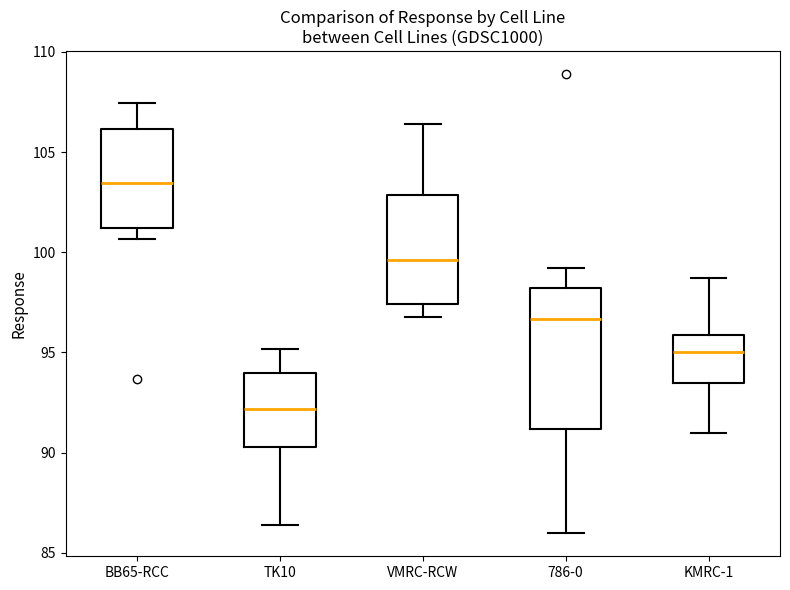

Reading left to right, read every box against the y-axis: the position of its median line, the range the box covers, and the ends of its whiskers. The values are not printed on the chart, so give them approximately, as read against the axis.

BB65-RCC: median 103.5, box 101.0 to 106.0, whiskers 100.5 to 107.5
TK10: median 92.0, box 90.5 to 94.0, whiskers 86.5 to 95.0
VMRC-RCW: median 99.5, box 97.5 to 103.0, whiskers 97.0 to 106.5
786-0: median 96.5, box 91.0 to 98.0, whiskers 86.0 to 99.0
KMRC-1: median 95.0, box 93.5 to 96.0, whiskers 91.0 to 98.5